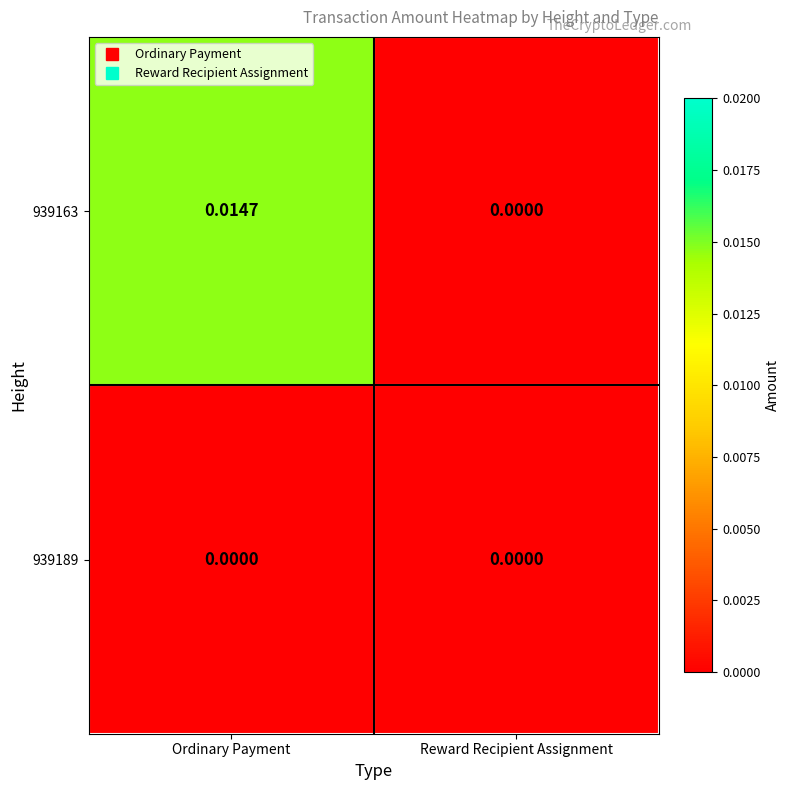

Where is 939163 nearest to the value 0?

Reward Recipient Assignment